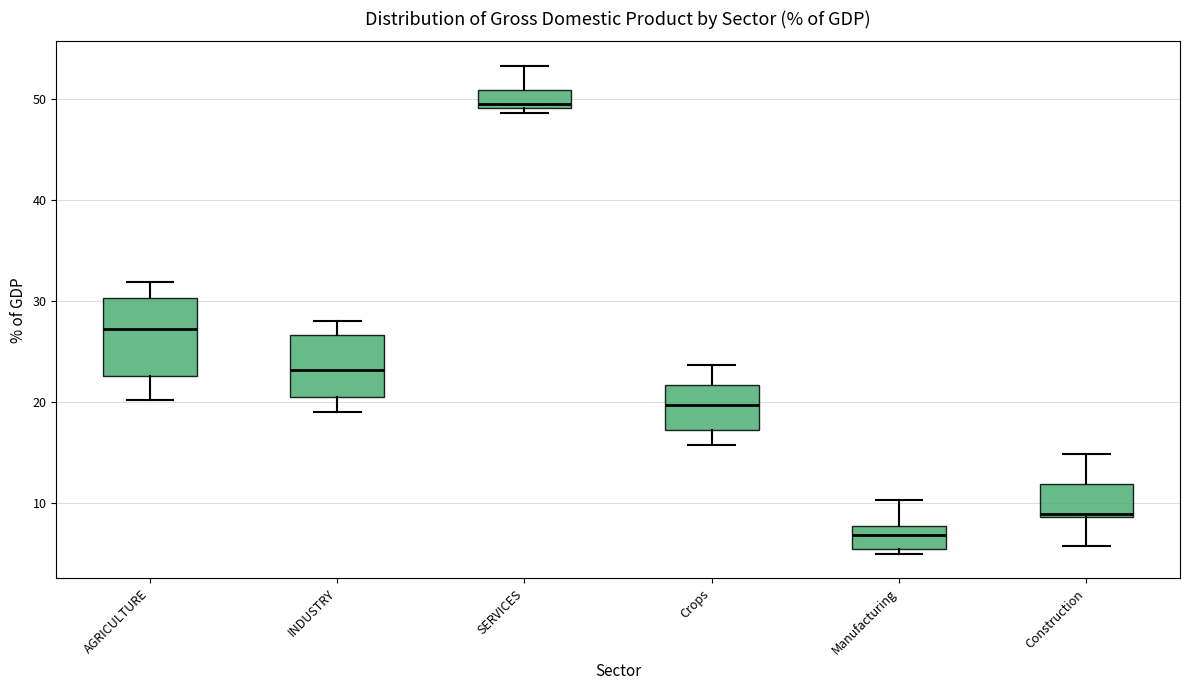

Reading left to right, transcribe this box plot: for each box, give where its median line is, the range the box spans, and where its two whiskers end, as read against the y-axis. The values are not printed on the chart, so give them approximately, as read against the axis.

AGRICULTURE: median 27, box 23 to 30, whiskers 20 to 32
INDUSTRY: median 23, box 21 to 27, whiskers 19 to 28
SERVICES: median 49 (just above the box's lower edge), box 49 to 51, whiskers 49 (just below the box's lower edge) to 53
Crops: median 20, box 17 to 22, whiskers 16 to 24
Manufacturing: median 7, box 5 to 8, whiskers 5 (just below the box's lower edge) to 10
Construction: median 9, box 9 to 12, whiskers 6 to 15